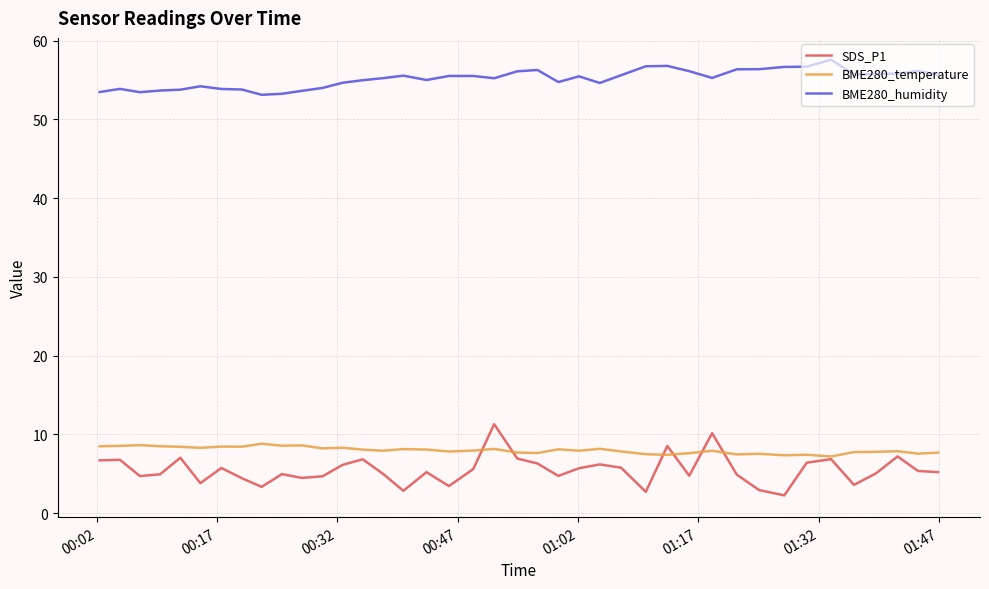

Which series has the largest range (max minus min)?

SDS_P1